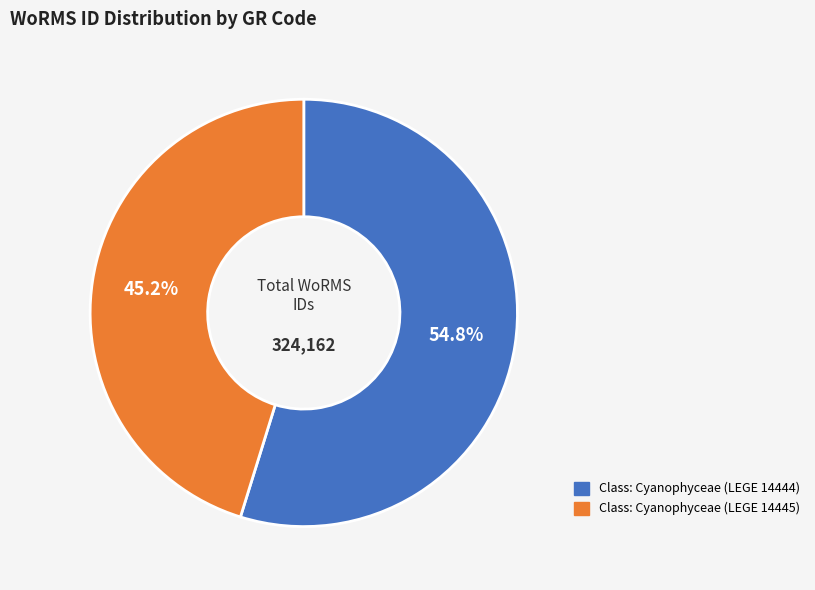

What percentage do Class: Cyanophyceae (LEGE 14444) and Class: Cyanophyceae (LEGE 14445) together represent?

100.0%